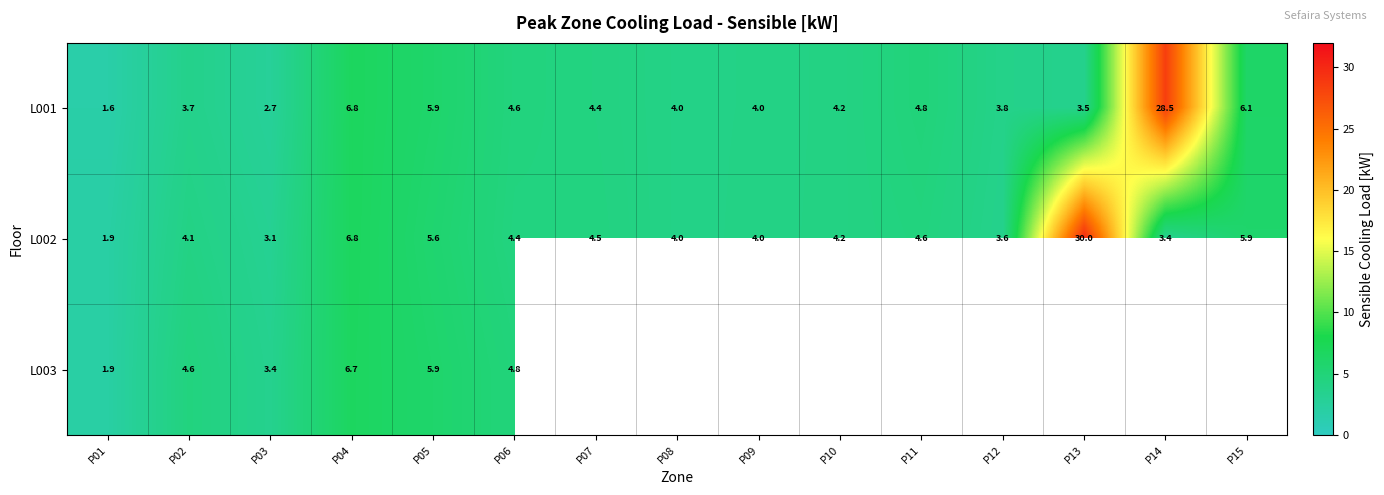

At which category is the sum across all series the highest?

P04